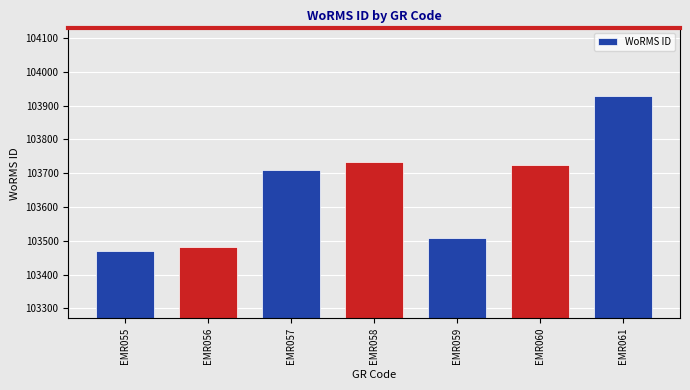

At which label is the value closest to 103700?

EMR057